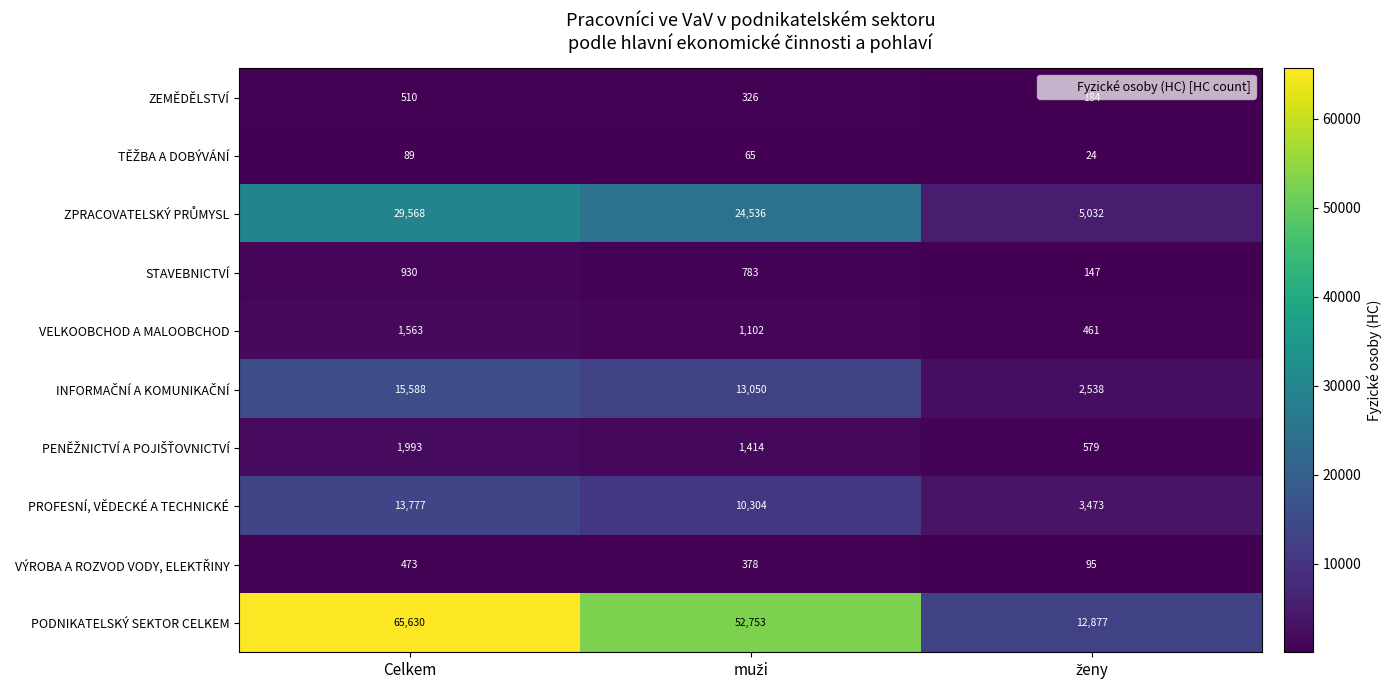

Where does the PROFESNÍ, VĚDECKÉ A TECHNICKÉ series first go above 10304?

Celkem